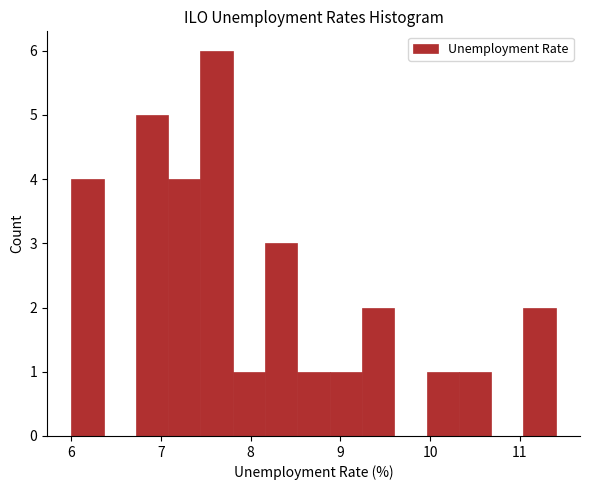

Around what value on the x-axis is the tallest bar? Give the approximate position of its centre, as read against the axis.

7.6